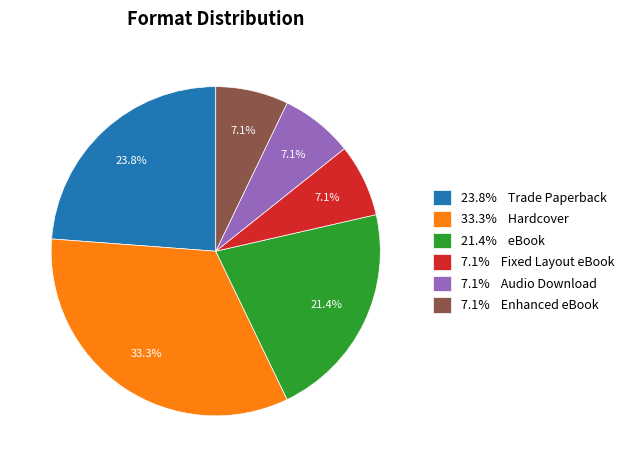

Combined, do 7.1% Fixed Layout eBook and 33.3% Hardcover account for over 50%?

No